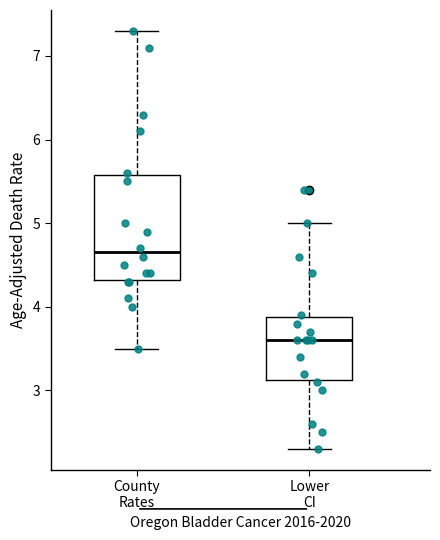

Reading left to right, transcribe this box plot: for each box, give where its median line is, the range the box spans, and where its two whiskers end, as read against the y-axis. The values are not printed on the chart, so give them approximately, as read against the axis.

County Rates: median 4.7, box 4.3 to 5.6, whiskers 3.5 to 7.3
Lower CI: median 3.6, box 3.1 to 3.9, whiskers 2.3 to 5.0